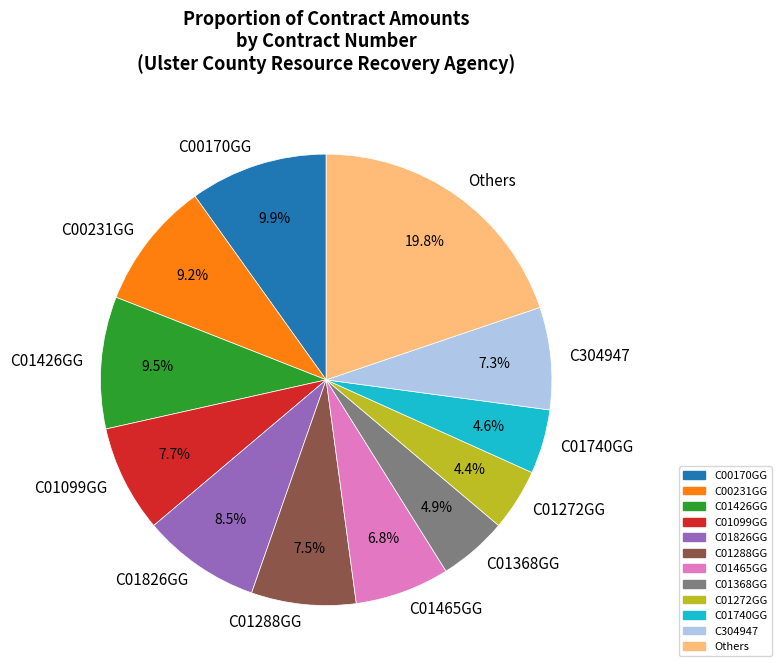

Which has a higher value, C01099GG or C01272GG?

C01099GG